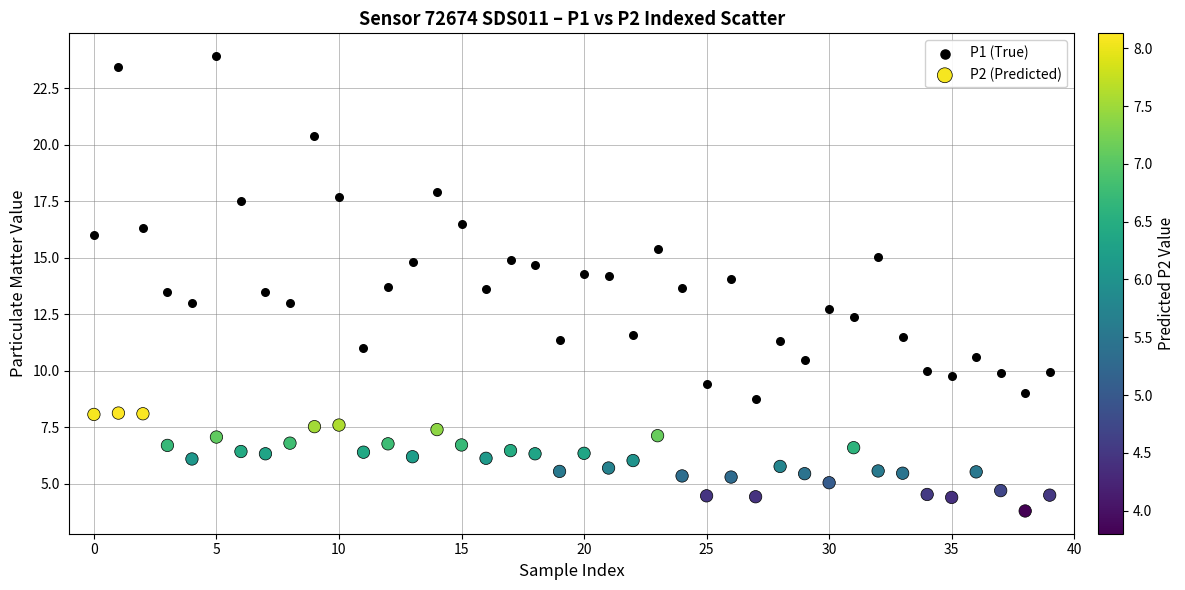

Which series contains the highest Y value?

P1 (True)